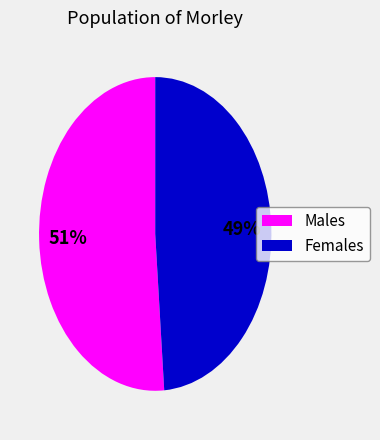

To the nearest percent, what is the difference between the largest and smallest slice percentages?

2%